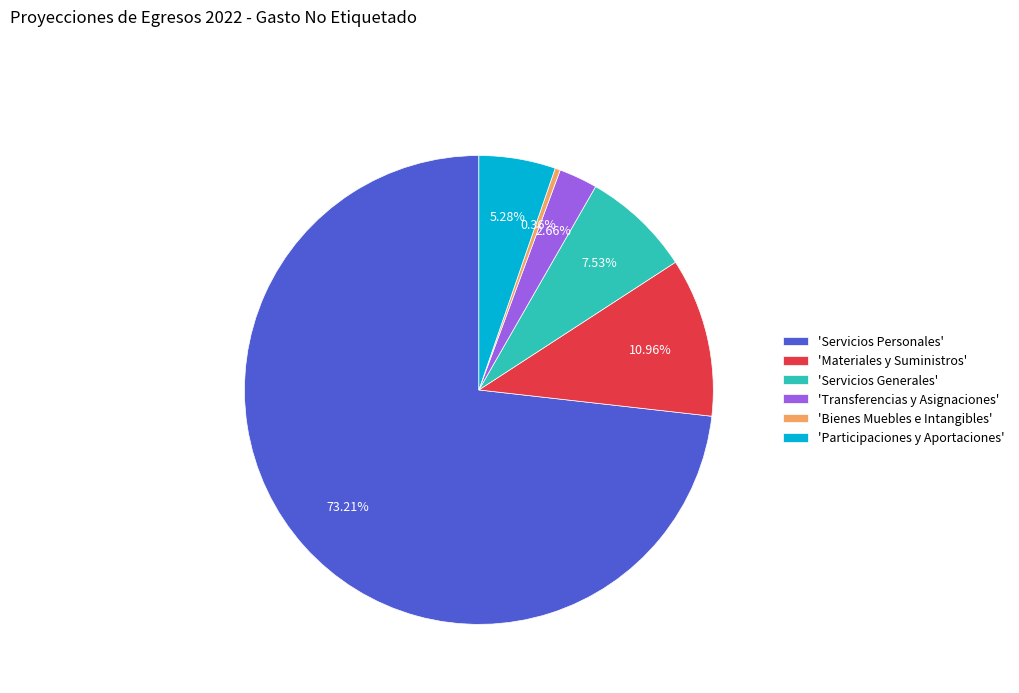

How many segments does this pie chart have?

6